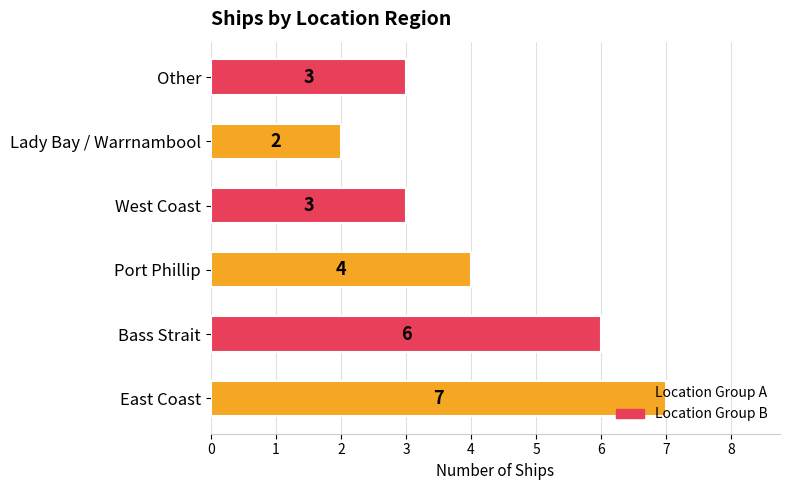

How many distinct data groups are displayed?

1